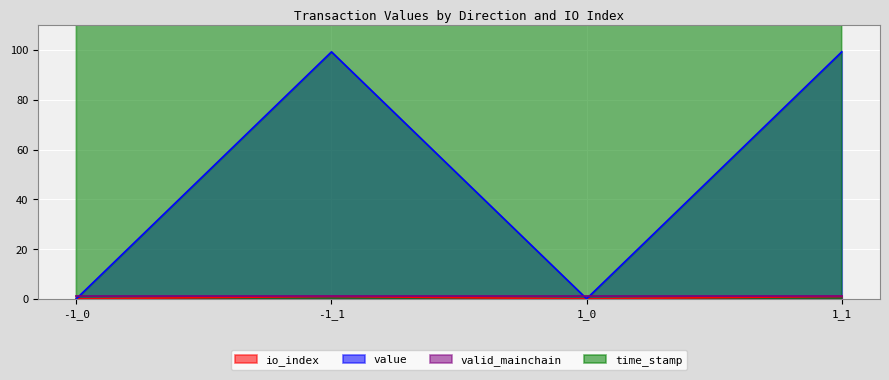

The value series shows 99.3 at 1_1. True or false?

True